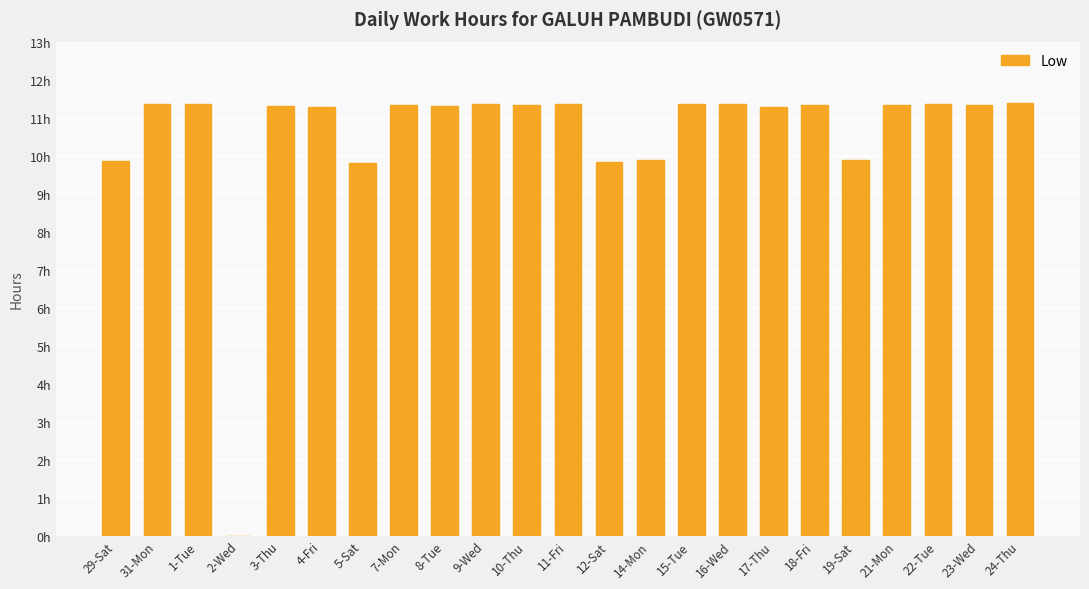

What is the sum of the values at 15-Tue and 16-Wed?

22.7